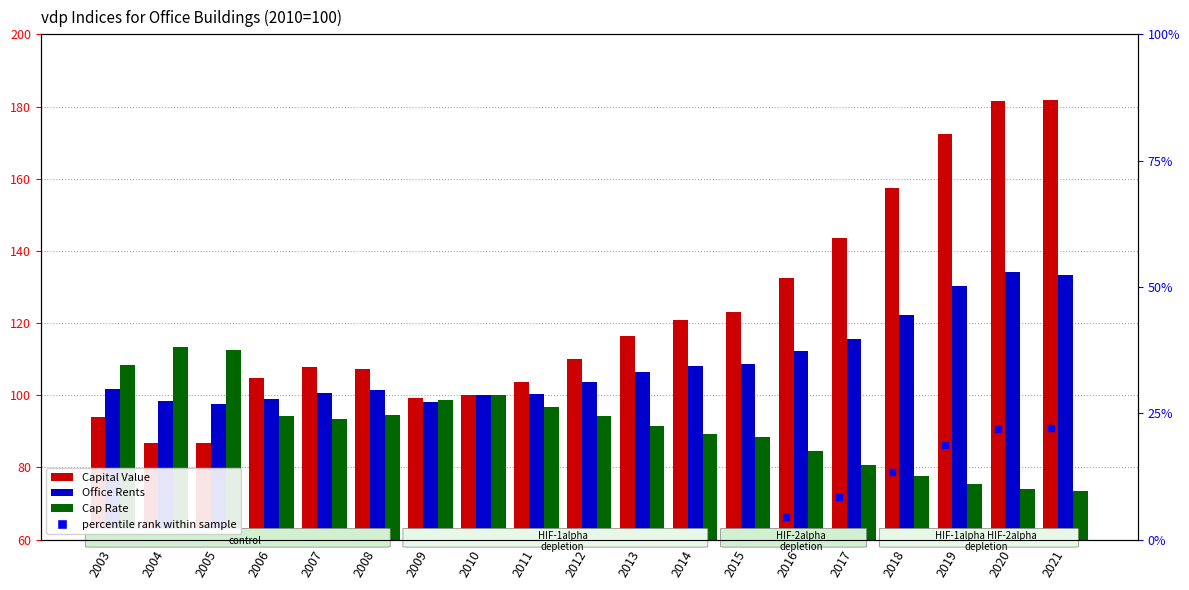

At which category is the sum across all series the highest?

2020